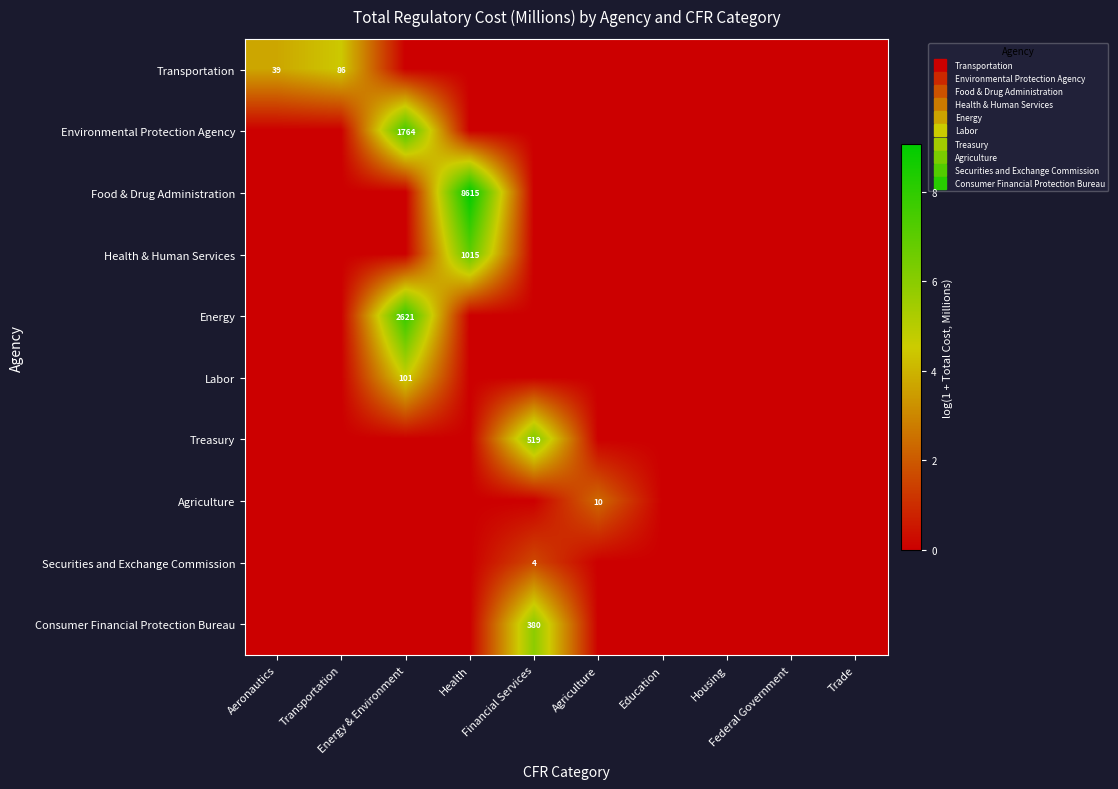

Where is Health & Human Services nearest to the value 3?

Aeronautics